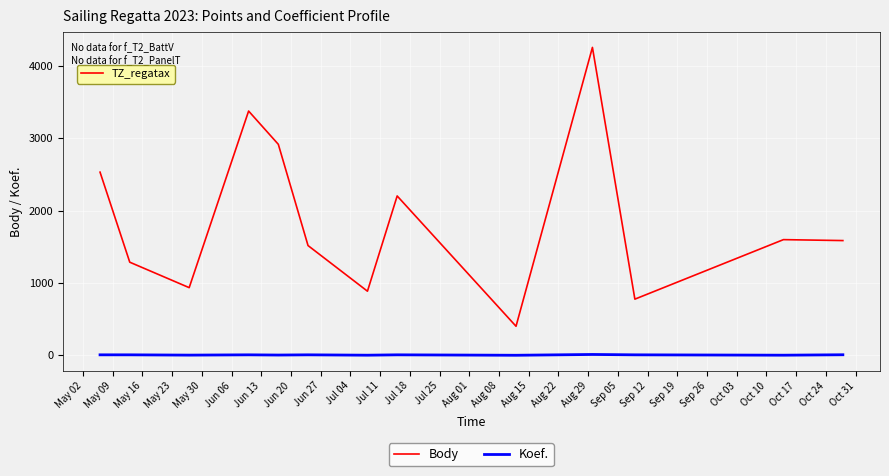

True or false: Koef. and Body cross at least once.

False